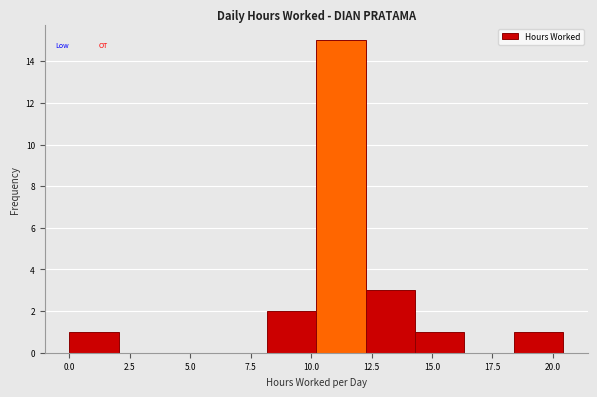

Reading left to right, transcribe this chart: for each bar, give the range it covers on the x-axis and its height. Neither the bar edges nor the heights are printed on the chart, so give them approximately, as read against the axes.

0.0 to 2.0: 1
2.0 to 4.0: 0
4.0 to 6.0: 0
6.0 to 8.0: 0
8.0 to 10.0: 2
10.0 to 12.5: 15
12.5 to 14.5: 3
14.5 to 16.5: 1
16.5 to 18.5: 0
18.5 to 20.5: 1